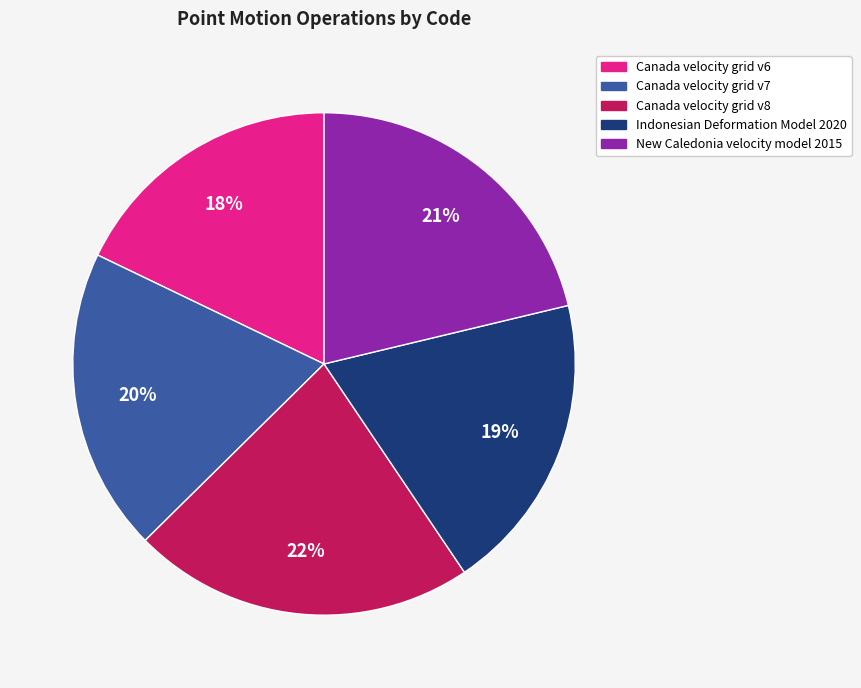

Which slice is the smallest?

Canada velocity grid v6